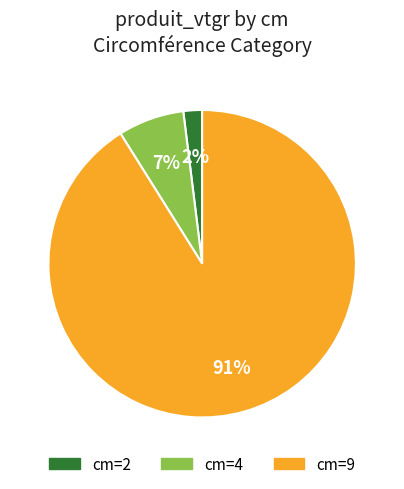

Combined, do cm=2 and cm=9 account for over 50%?

Yes